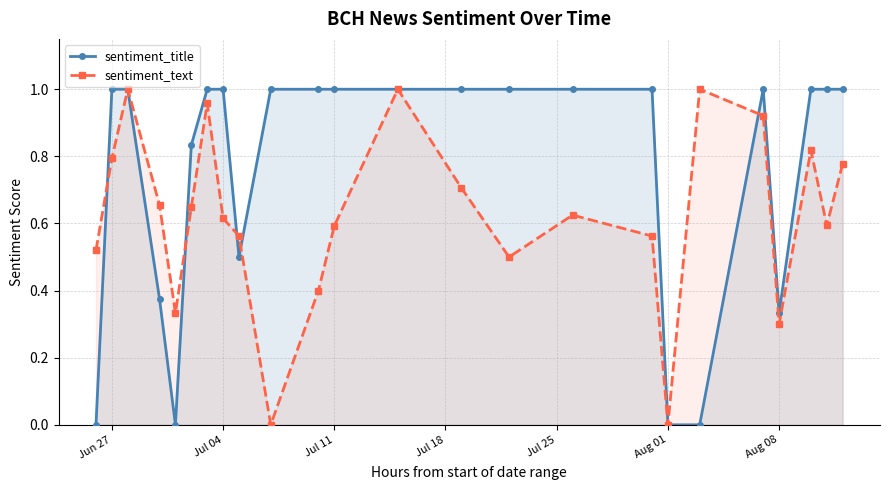

Which series has the largest total across all categories?

sentiment_title